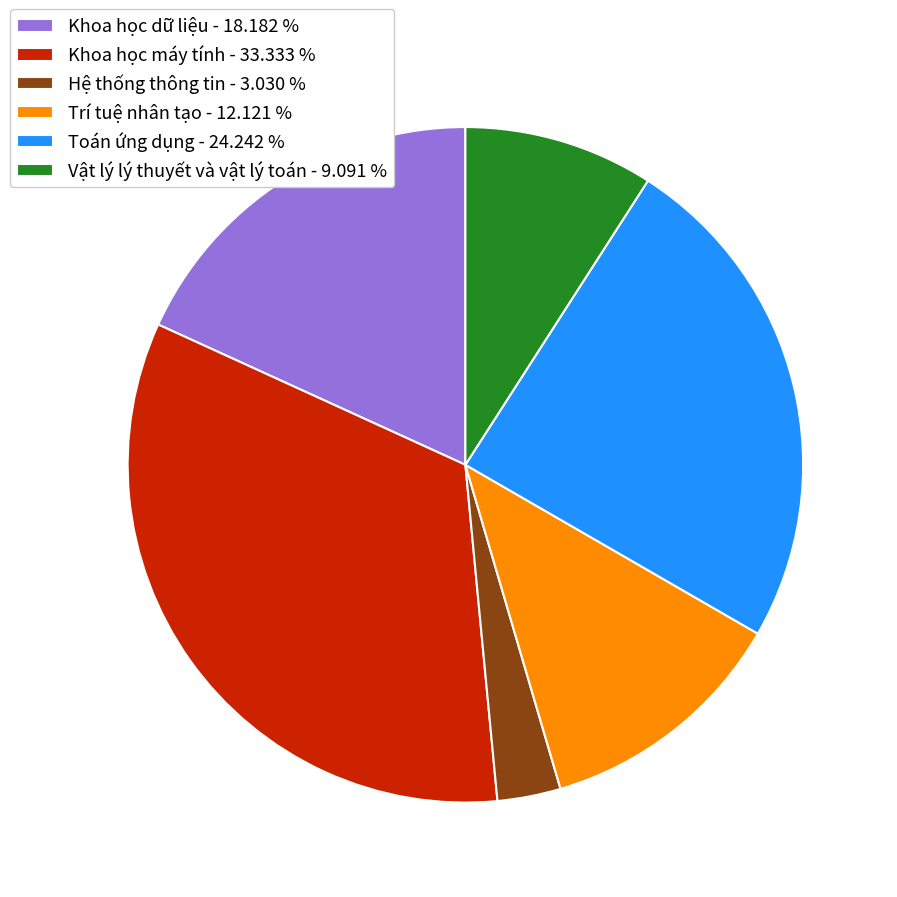

Is there any slice that represents more than half of the pie?

No